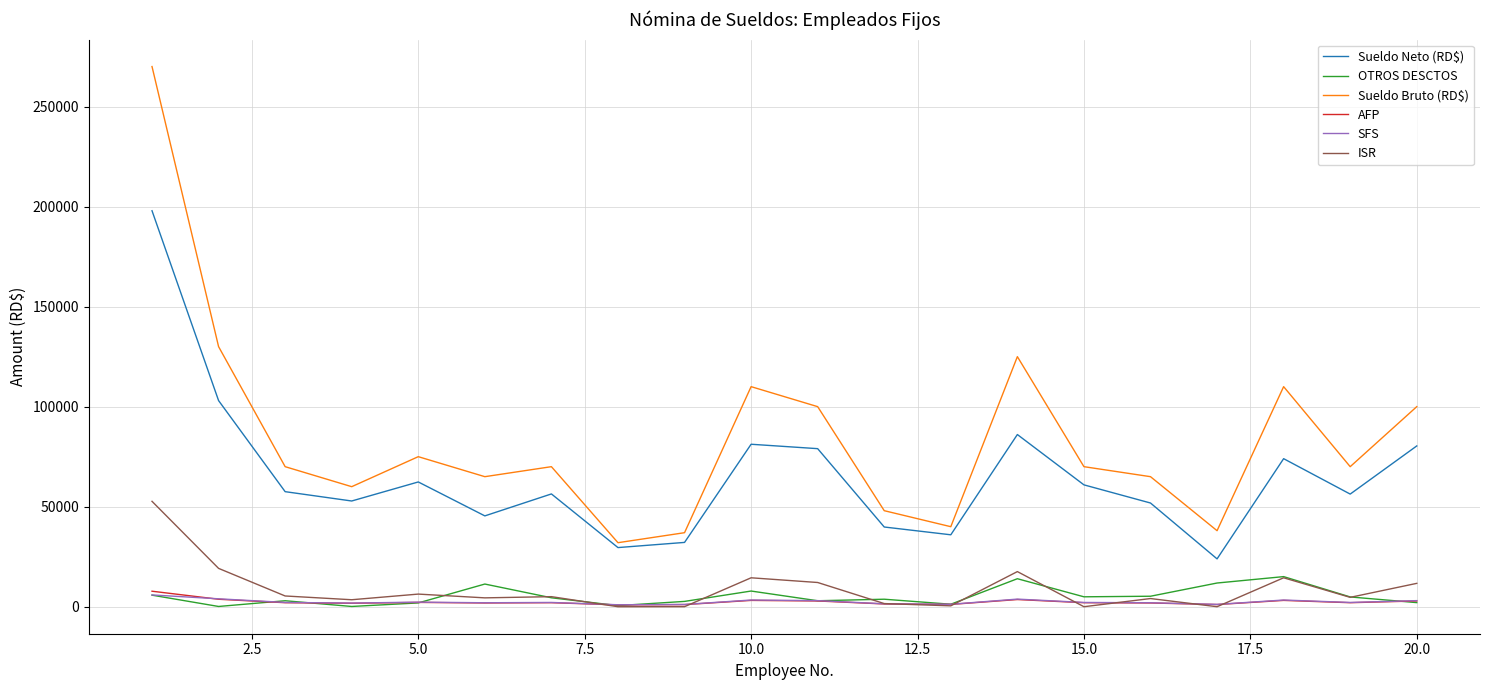

True or false: Sueldo Neto (RD$) and SFS intersect in this chart.

False